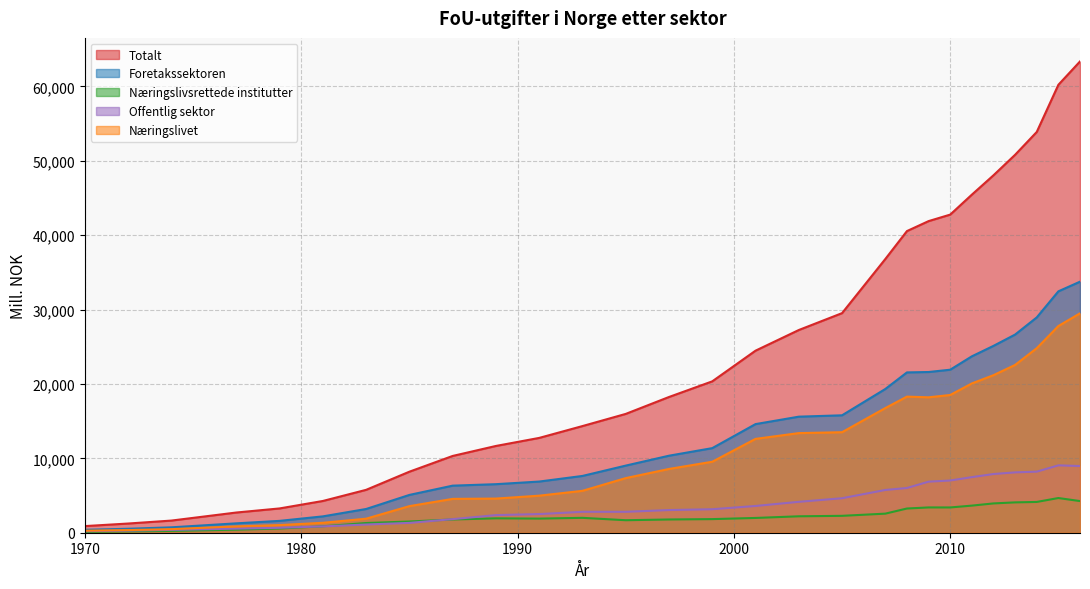

What are all the series names shown in the legend?

Totalt, Foretakssektoren, Næringslivsrettede institutter, Offentlig sektor, Næringslivet